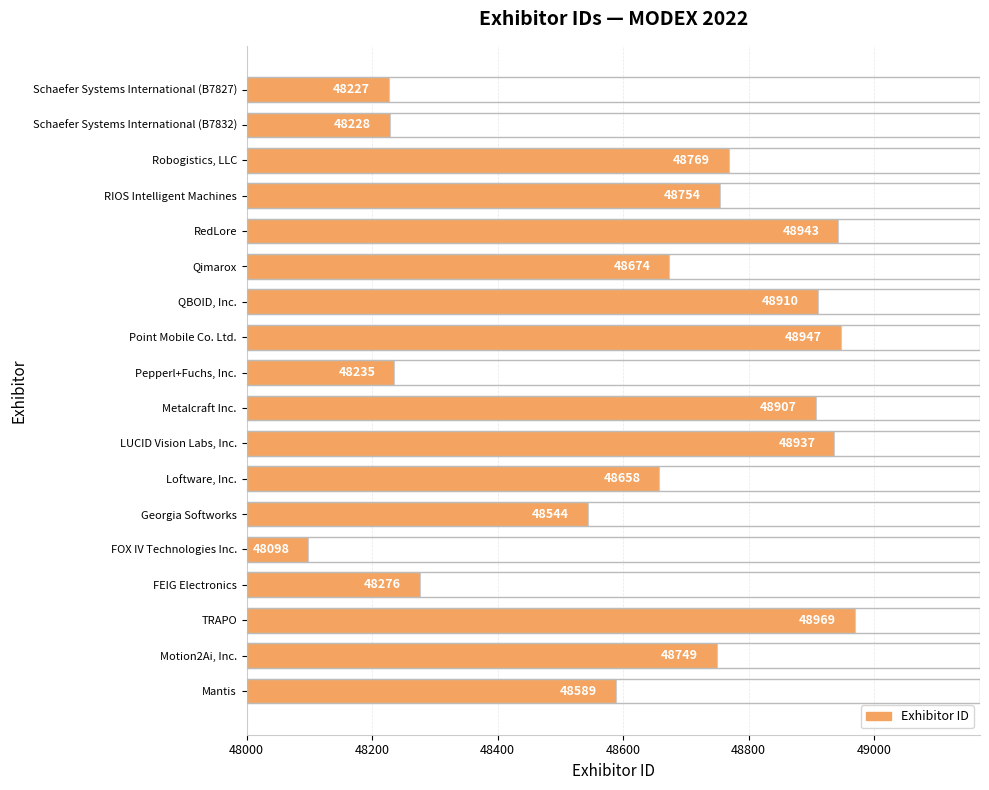

At which category does the chart reach its minimum across all series?

FOX IV Technologies Inc.